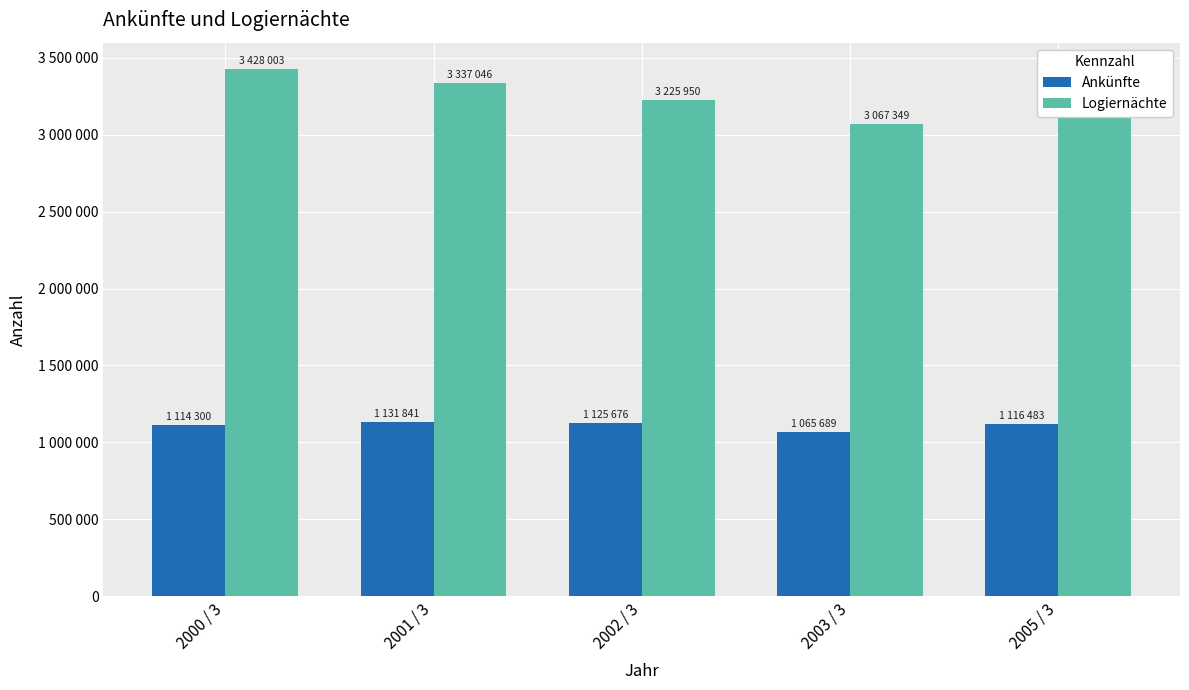

Which label corresponds to the largest value in the chart?

2000 / 3